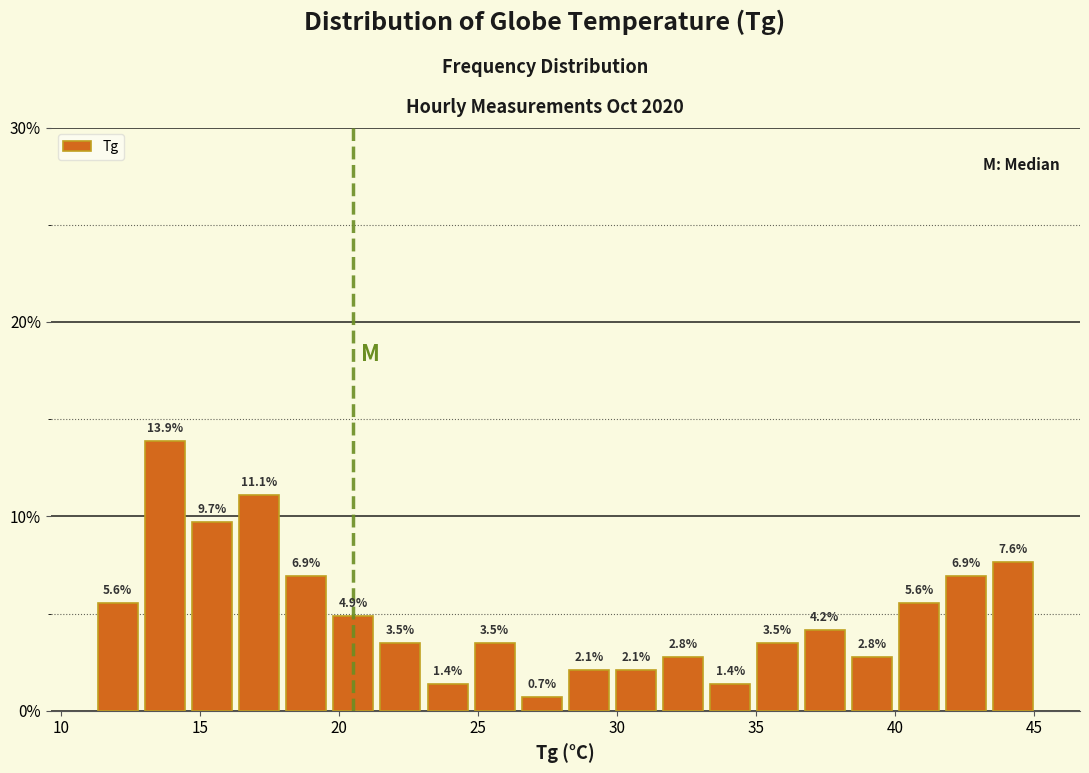

Read against the x-axis, roughly where is the centre of the tallest bar?

13.5